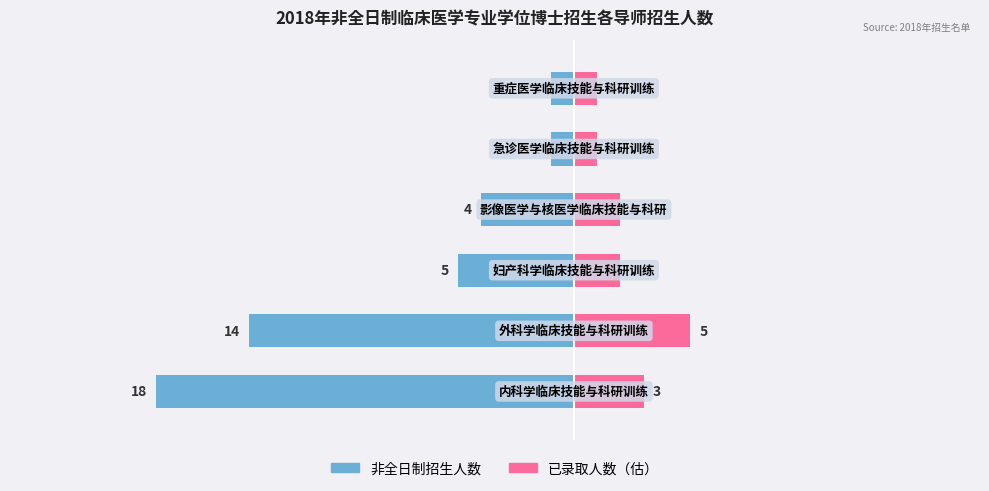

What is the total value across all series at 1?

-9